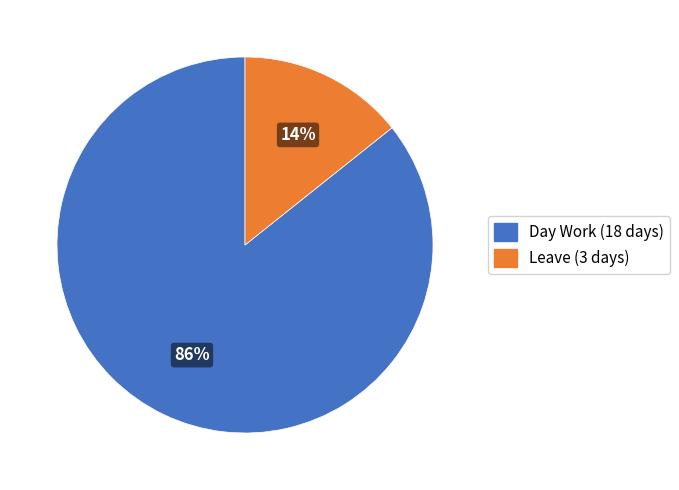

What is the smallest slice in the pie chart?

Leave (3 days)